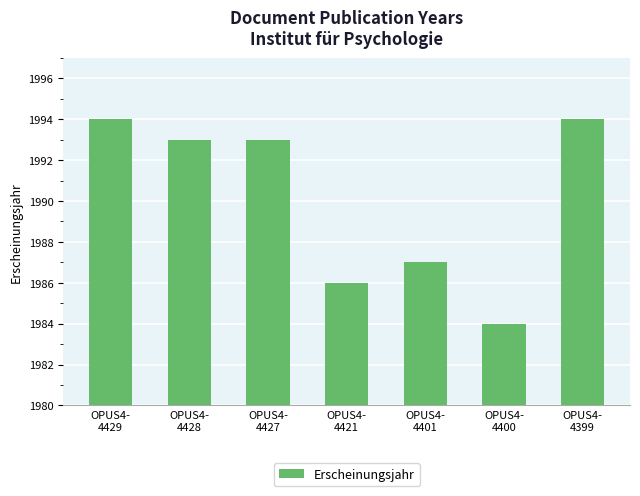

The chart shows a value of 1993 at OPUS4-
4427. True or false?

True